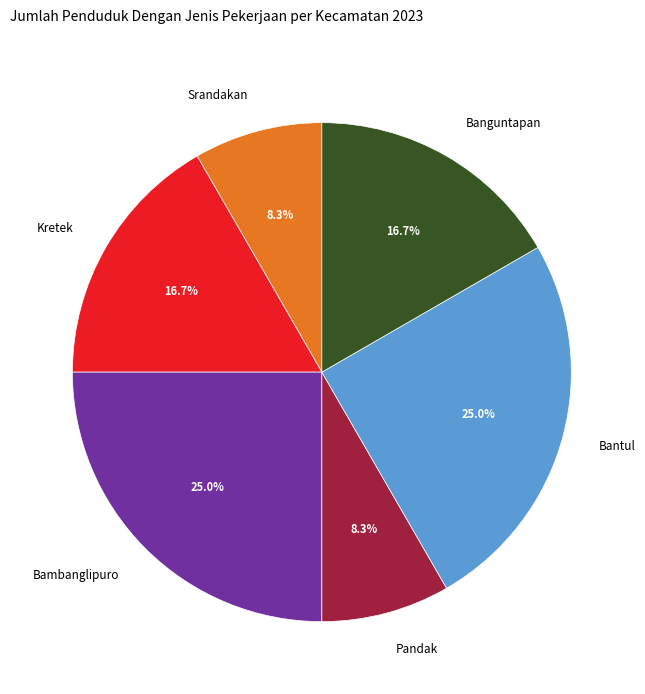

Is there a majority slice in this chart?

No